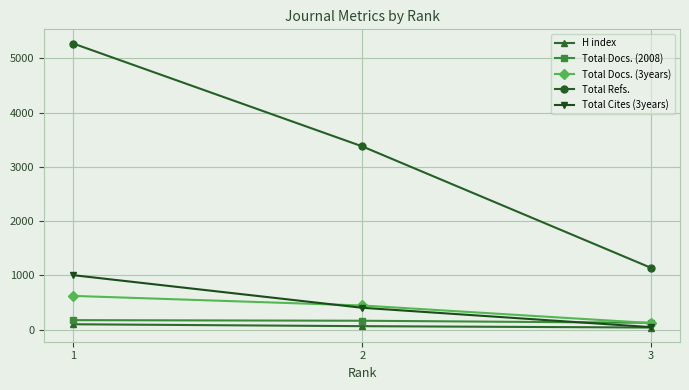

Count the Total Docs. (2008) values in the range 125 to 174.

3